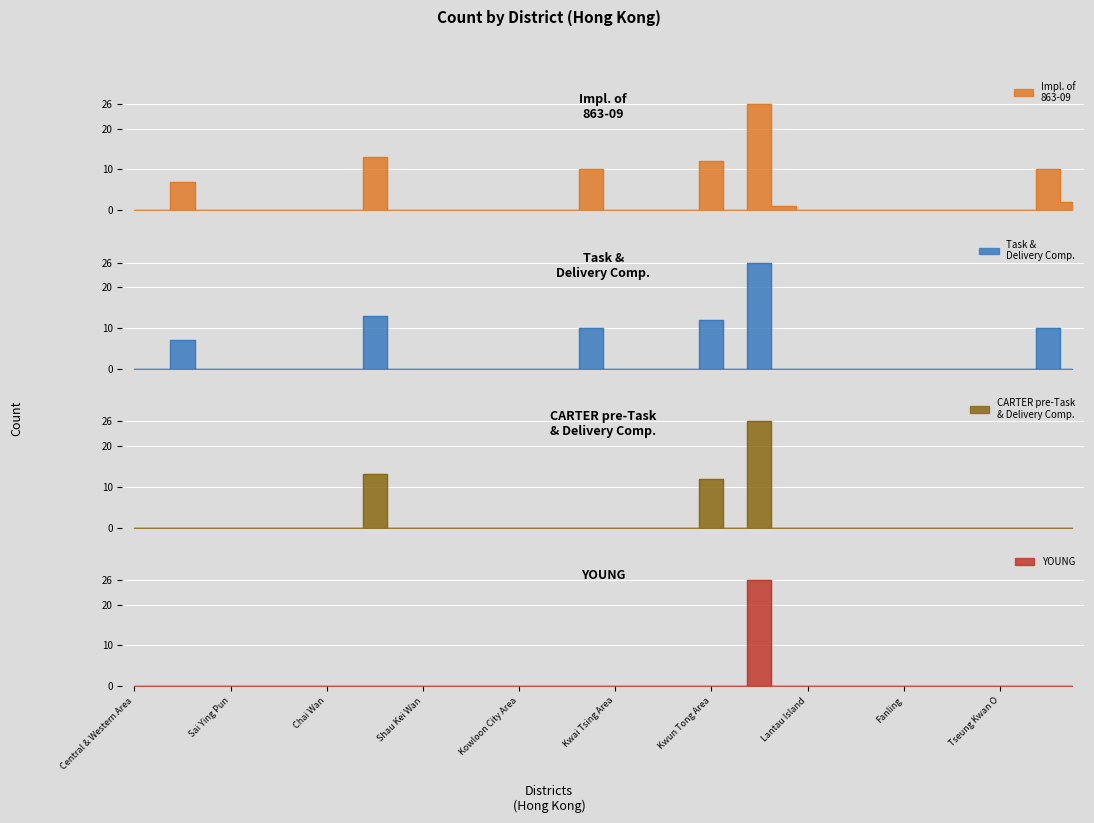

The value at Lantau Island is -9. True or false?

False